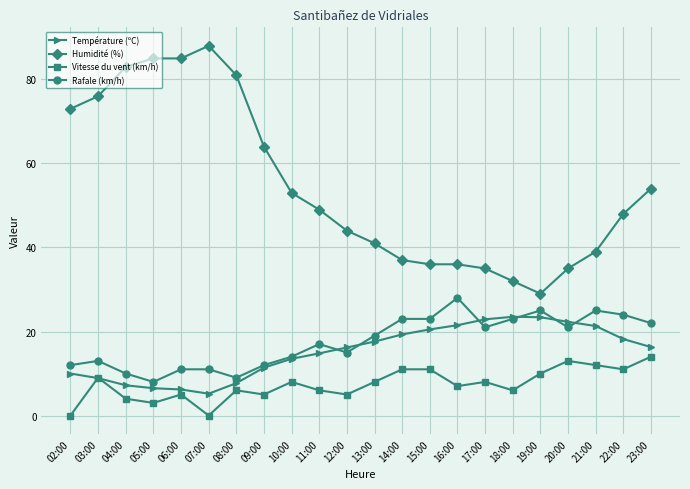

In Température (ºC), how many points are lower than both neighbors (excluding endpoints)?

1